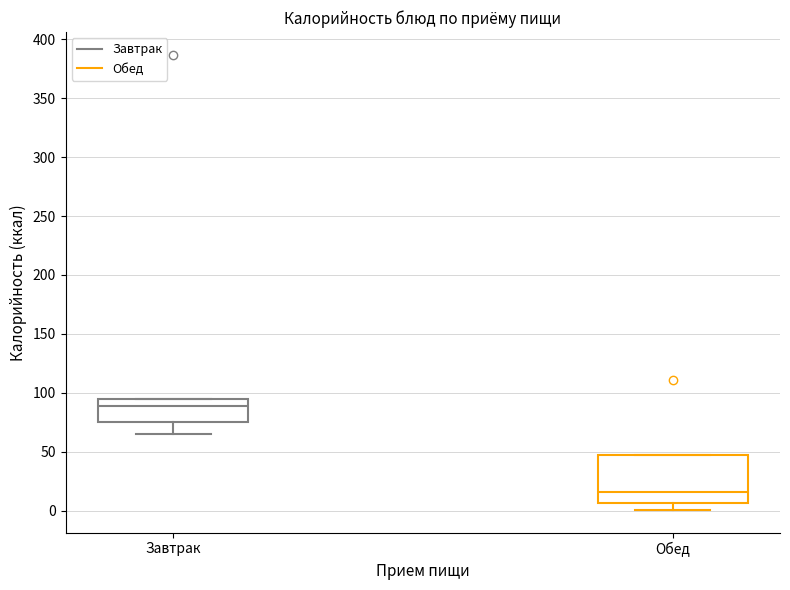

Where does the median line of the box for Обед sit on the y-axis? The values are not printed on the chart, so give them approximately, as read against the axis.

15